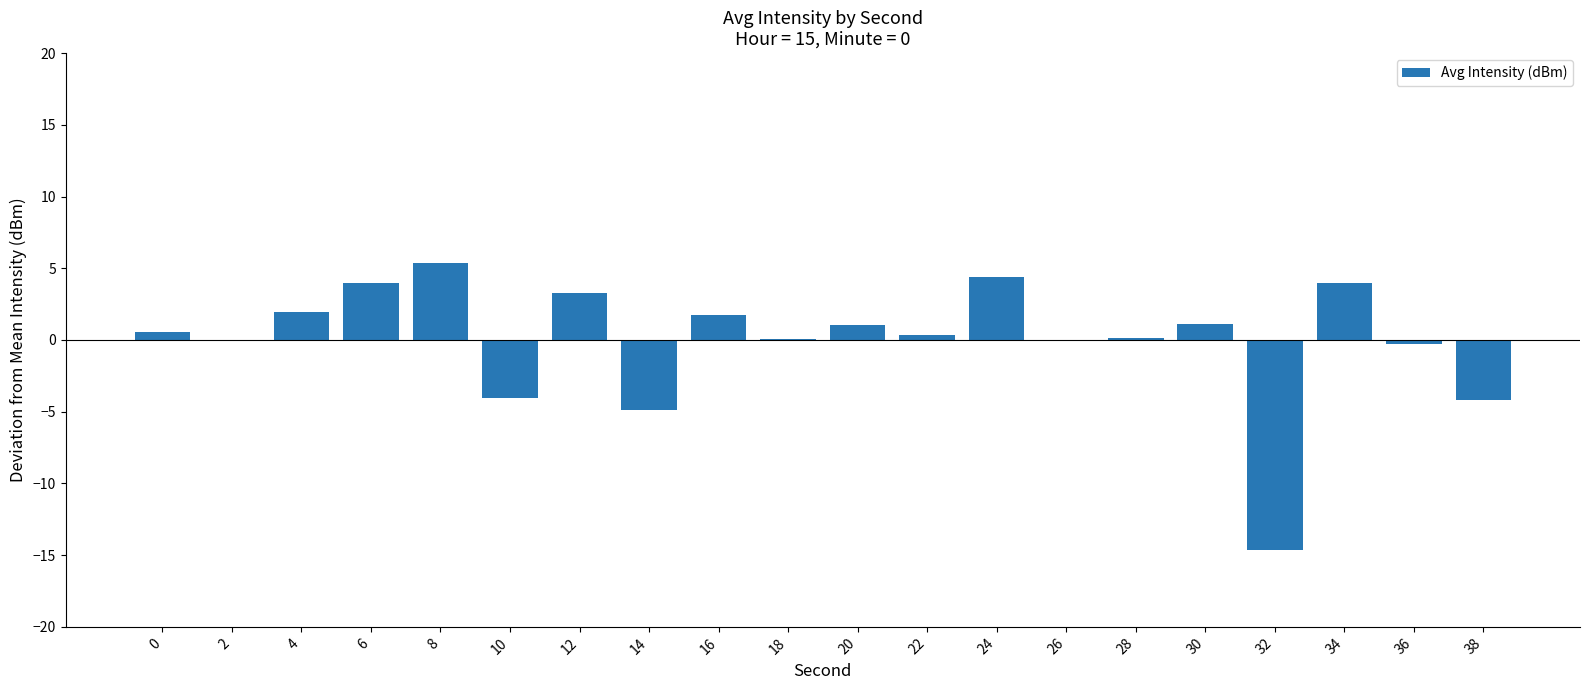

The value at 16 is 1.8. True or false?

True